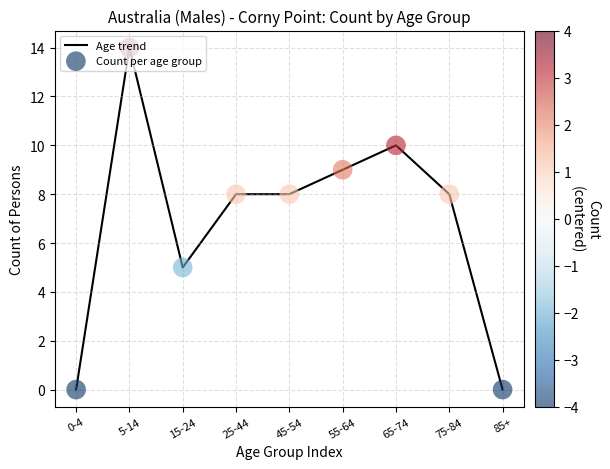

What is the ratio of the value at 75-84 to the value at 65-74?

0.8